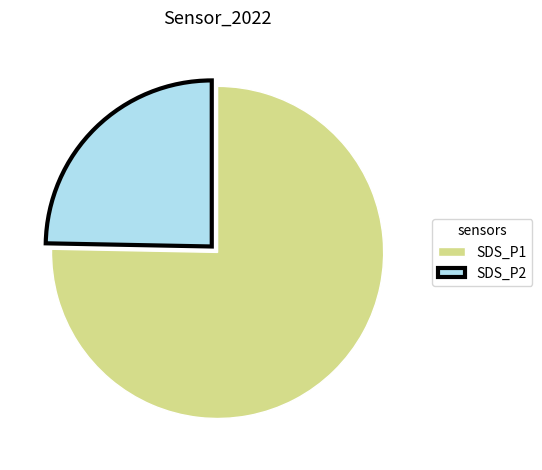

Is there a majority slice in this chart?

Yes